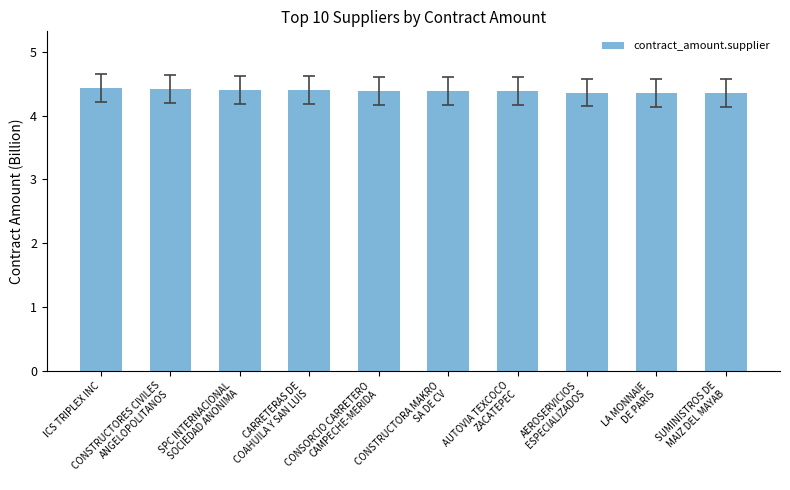

Reading left to right, transcribe all the data shown in this chart.

4.4	4.4	4.4	4.4	4.4	4.4	4.4	4.4	4.4	4.4